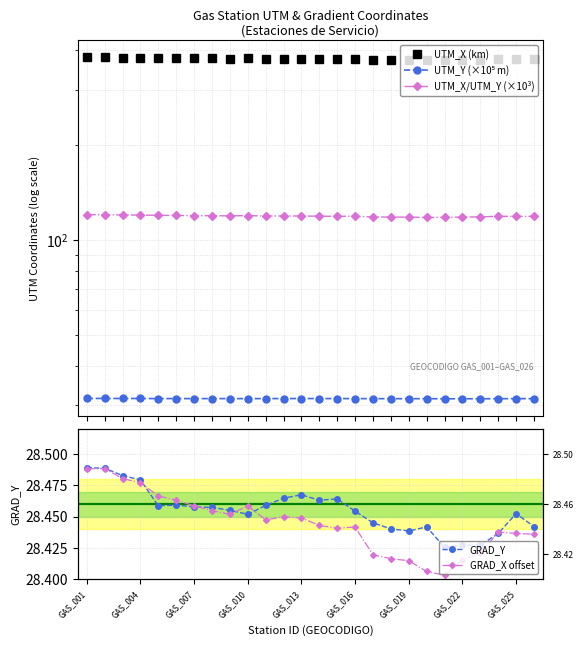

Which series has the largest range (max minus min)?

UTM_X (km)